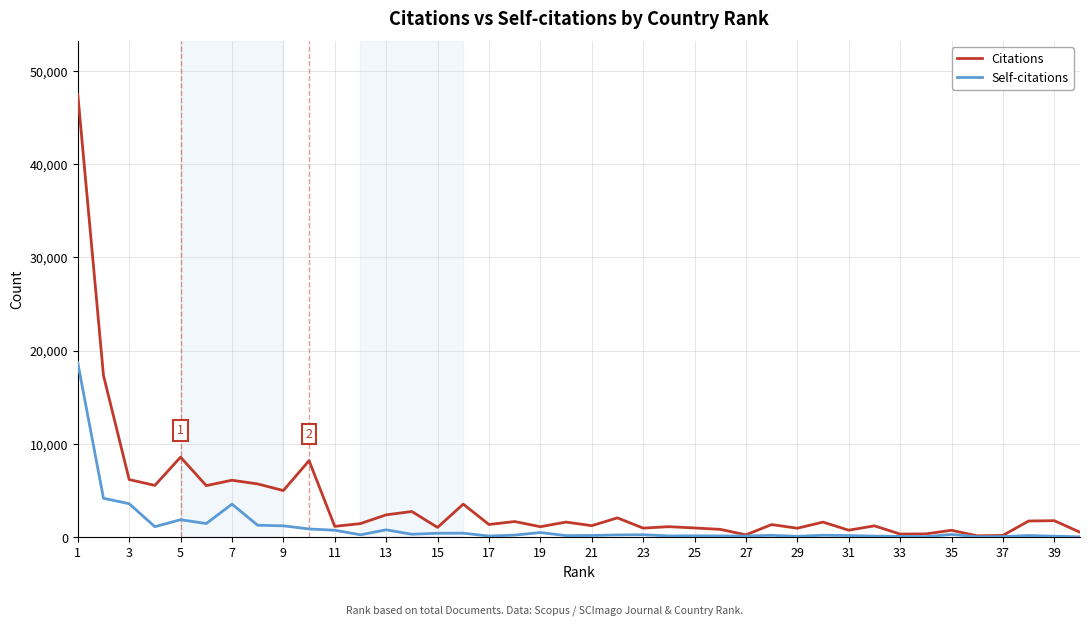

Rank the series by their maximum value, from highest to lowest.

Citations, Self-citations